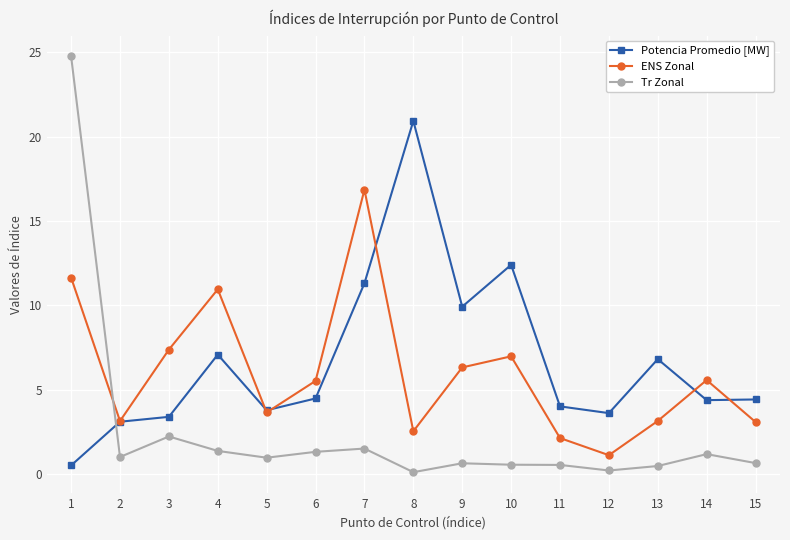

At 7, list the series in order from largest to smallest.

ENS Zonal, Potencia Promedio [MW], Tr Zonal